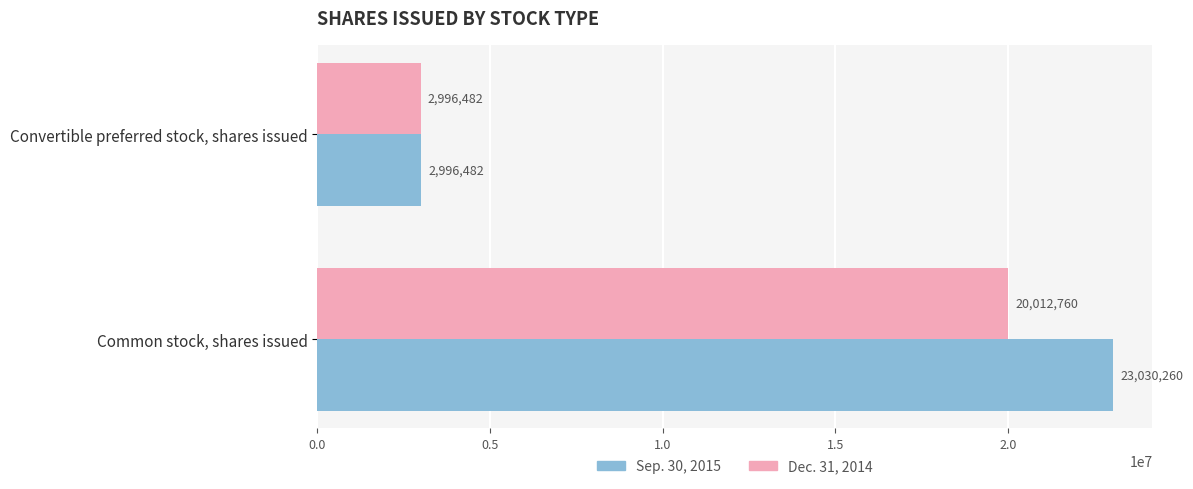

What is the maximum value shown in the chart?

23030260